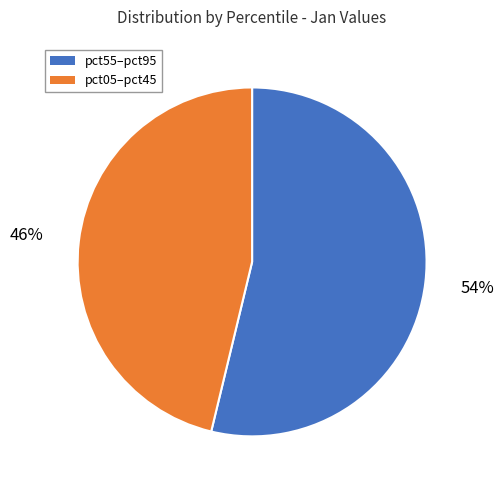

Combined, do pct05–pct45 and pct55–pct95 account for over 50%?

Yes